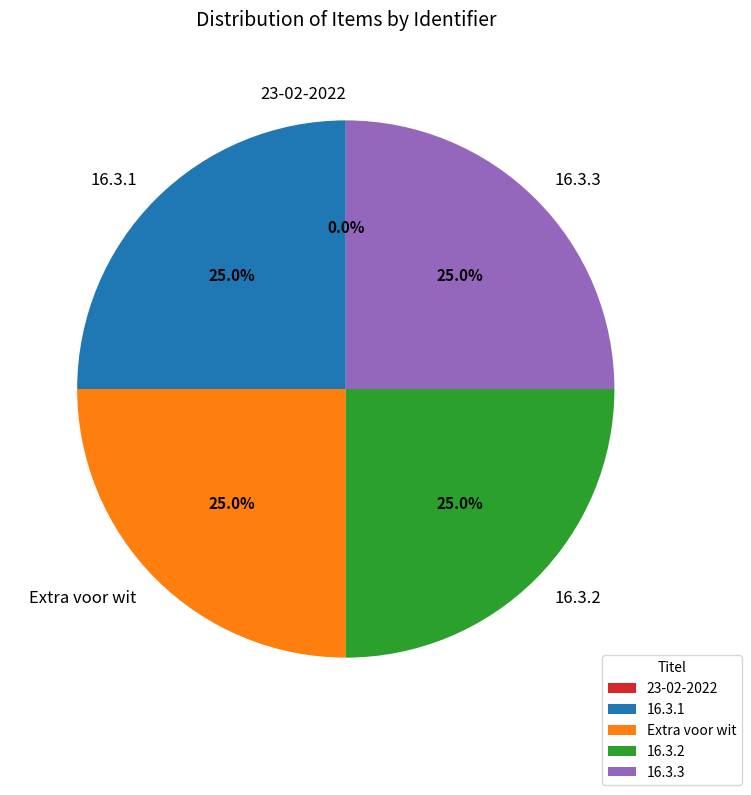

What portion of the pie excludes 16.3.2?

75.0%